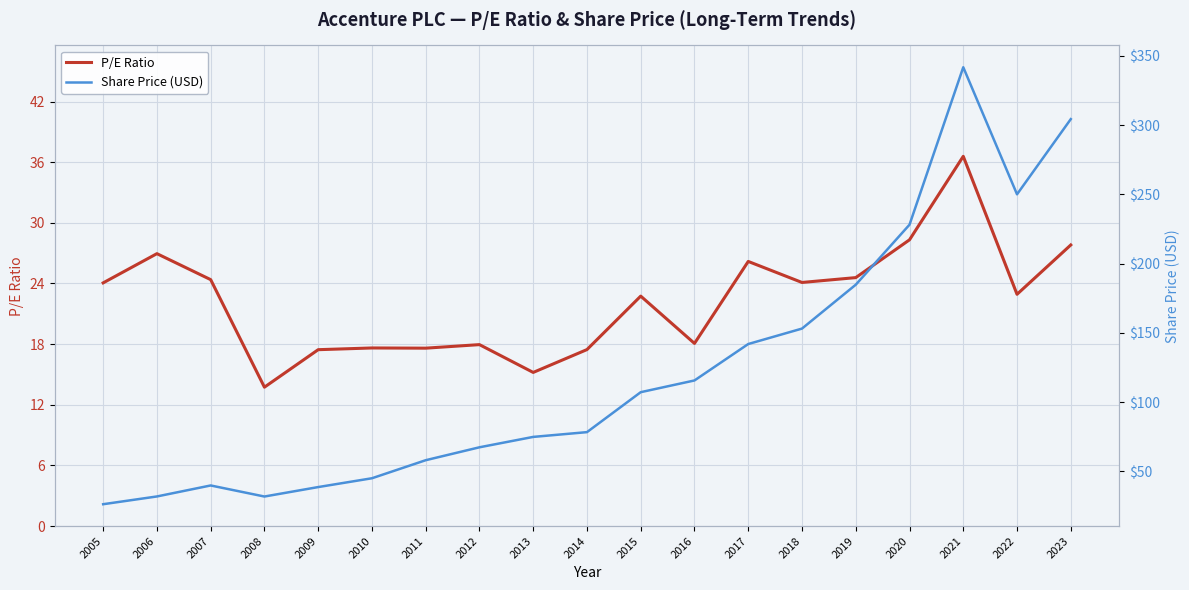

What is the value of the P/E Ratio point at the 1st from the left?

24.1